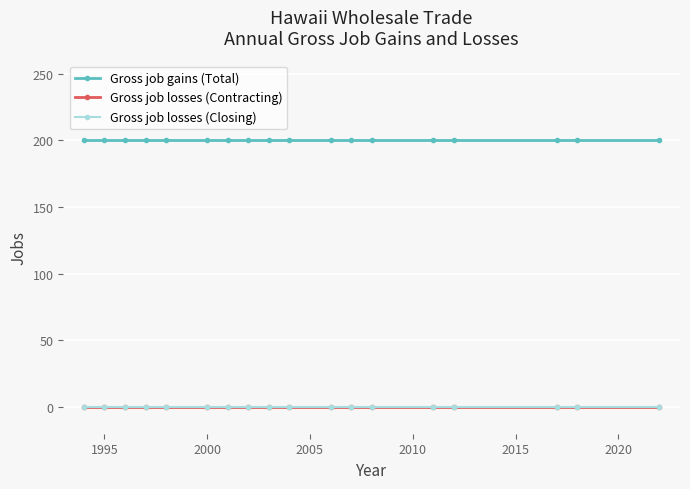

Which series has the largest total across all categories?

Gross job gains (Total)